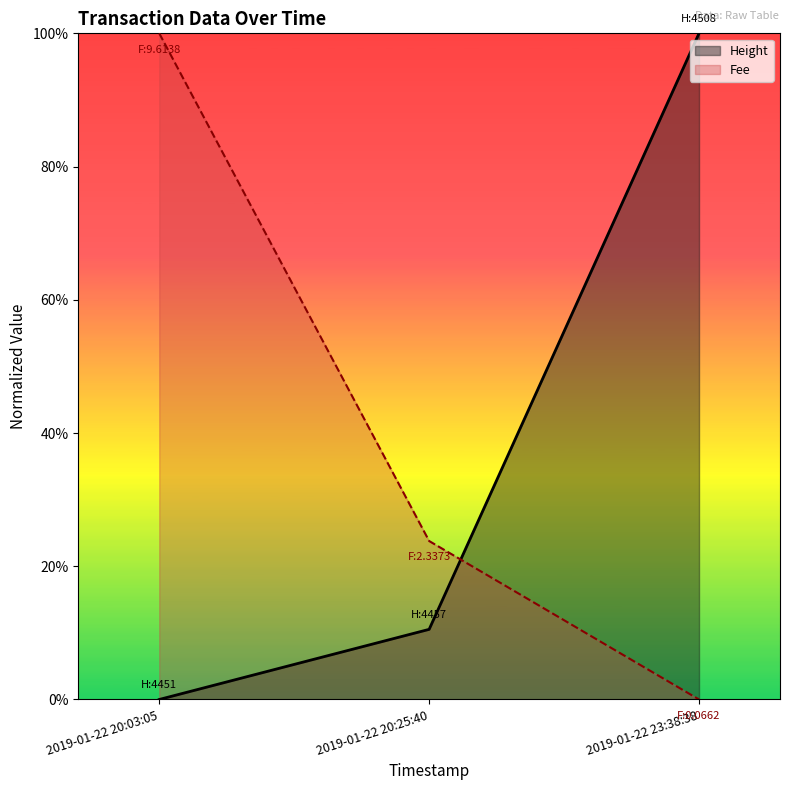

How many lines are shown in the chart?

2